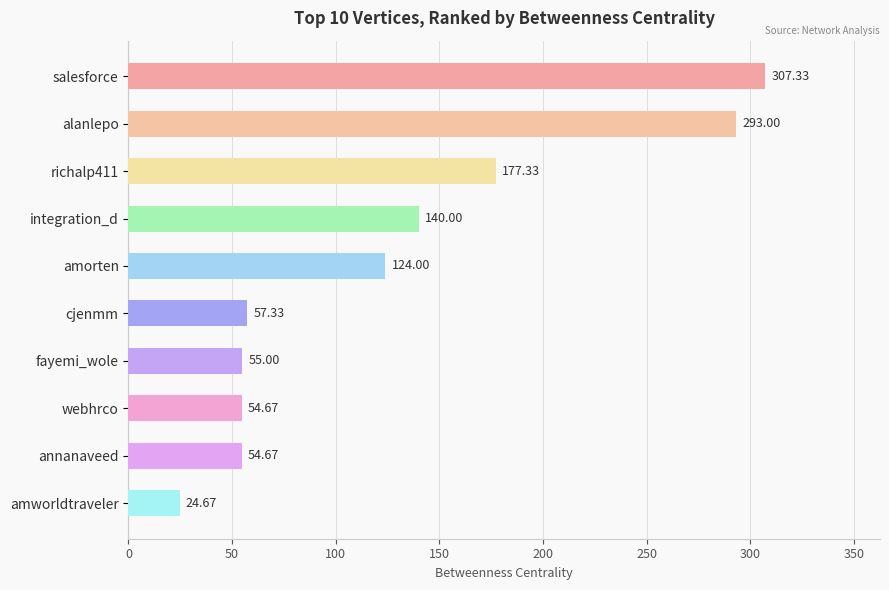

What is the change in value from alanlepo to fayemi_wole?

-238.0